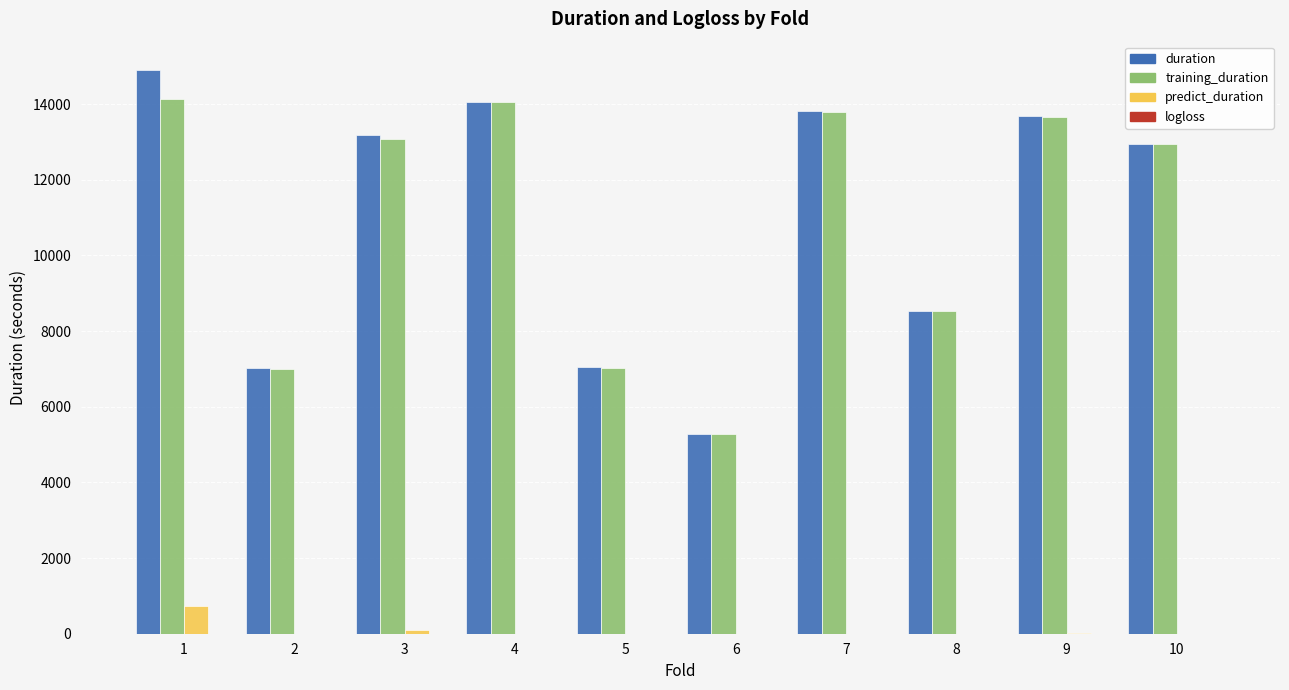

The value of training_duration at 5 is 7032.3. True or false?

True